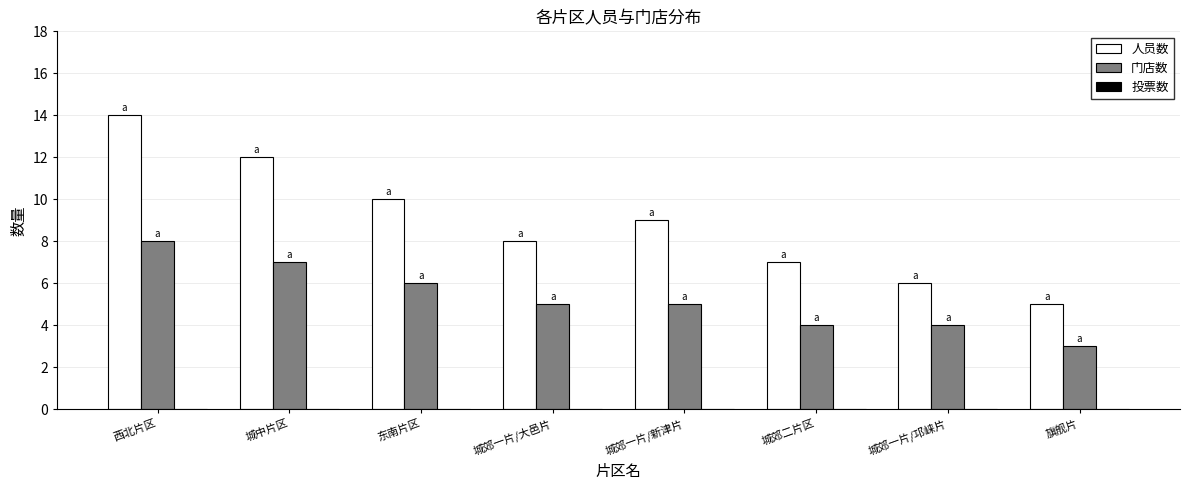

At which category is the sum across all series the highest?

西北片区